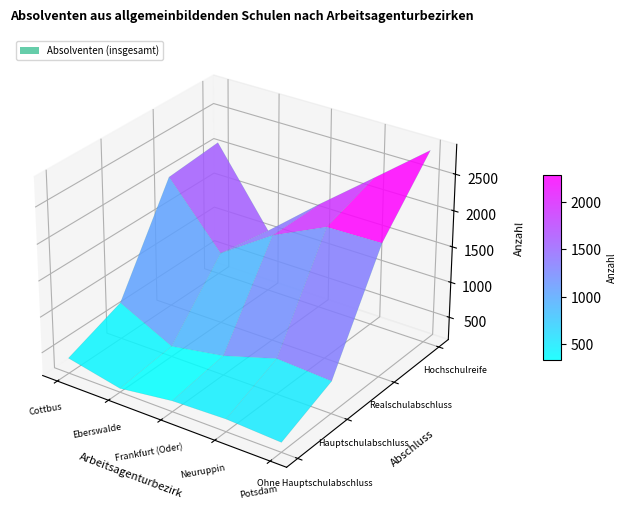

Which series changed the most between Eberswalde and Frankfurt (Oder)?

Hochschulreife